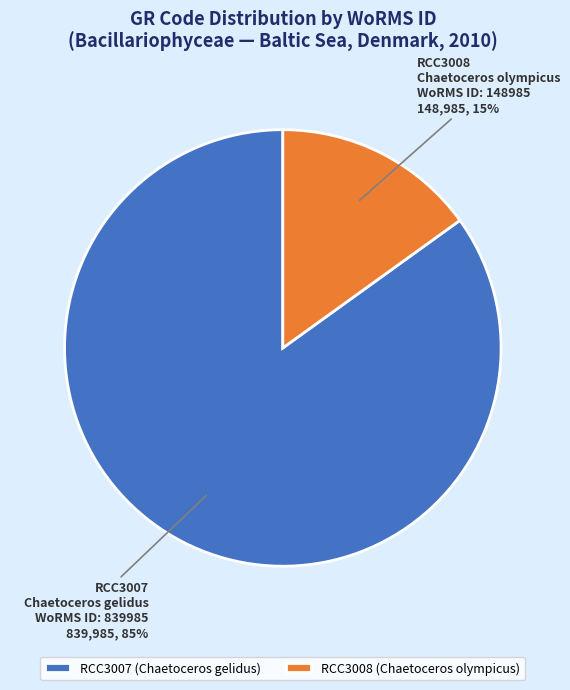

To the nearest percent, what is the average slice percentage?

50%